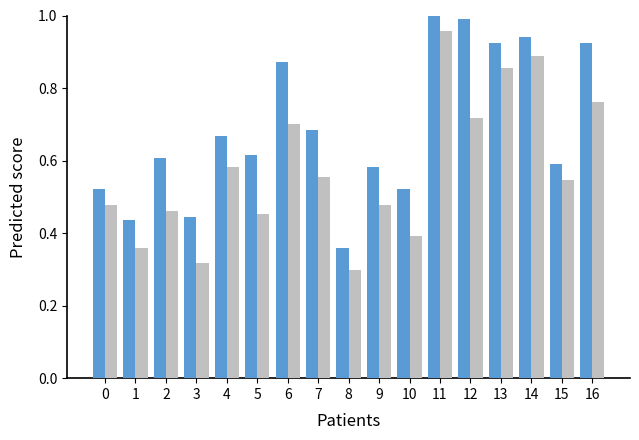

At which category is the sum across all series the highest?

11